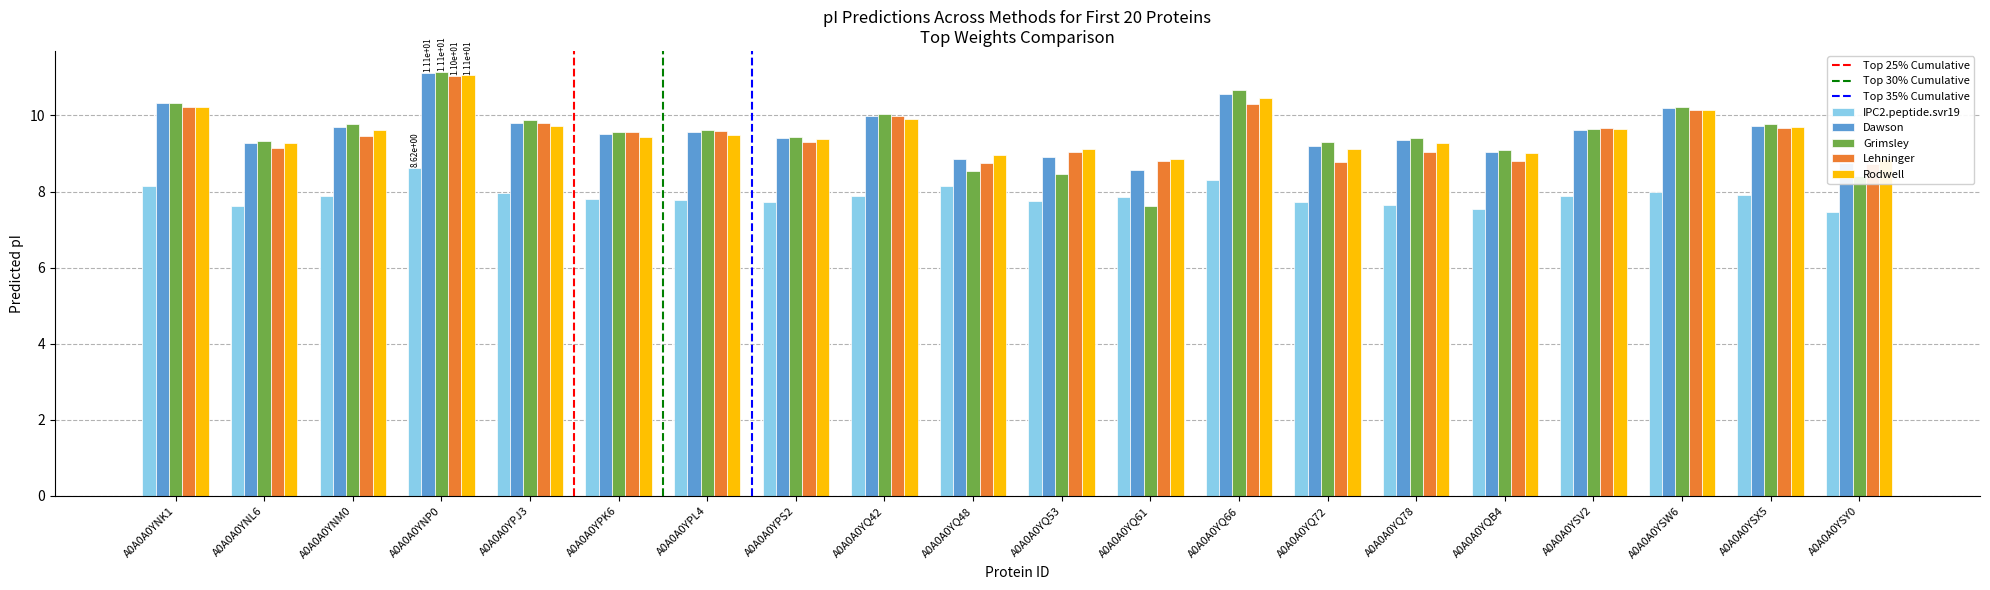

Rank the series by their maximum value, from highest to lowest.

Grimsley, Dawson, Rodwell, Lehninger, IPC2.peptide.svr19